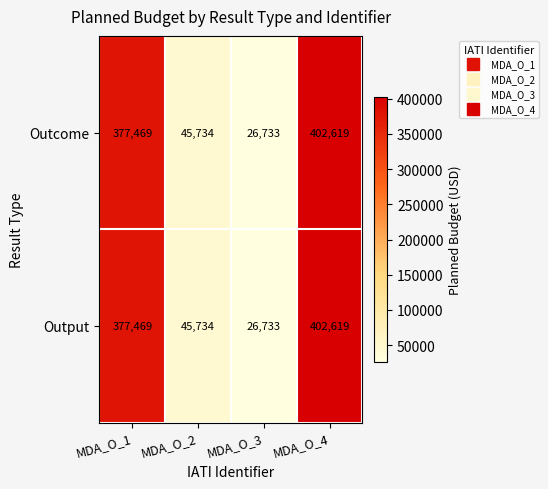

Rank the categories by Output value from lowest to highest.

MDA_O_3, MDA_O_2, MDA_O_1, MDA_O_4